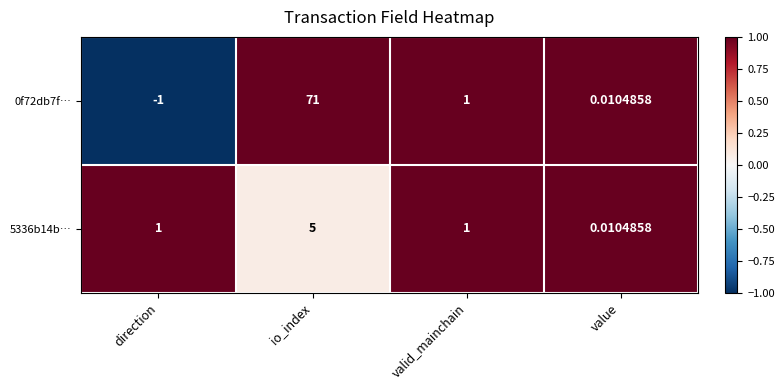

At which category does the chart reach its minimum across all series?

direction